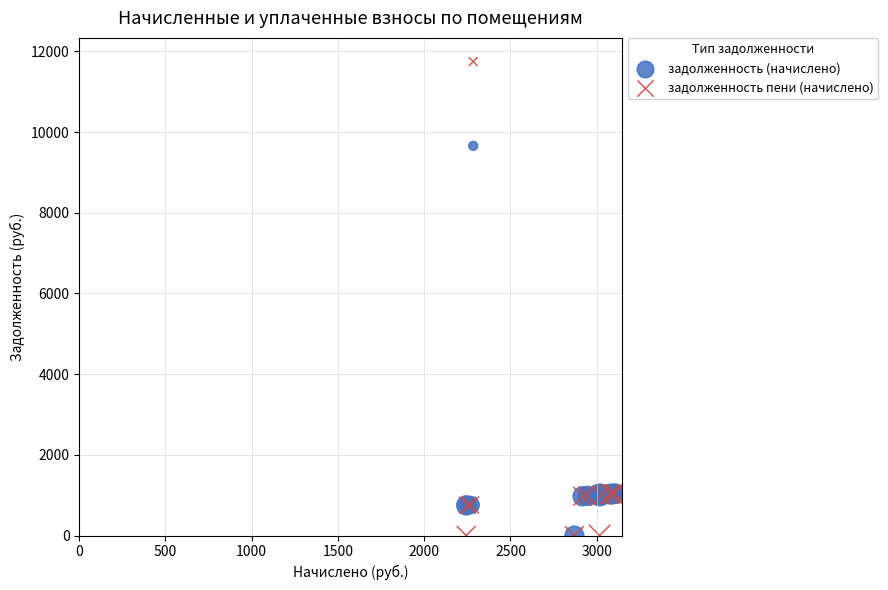

What are all the series names shown in the legend?

задолженность (начислено), задолженность пени (начислено)